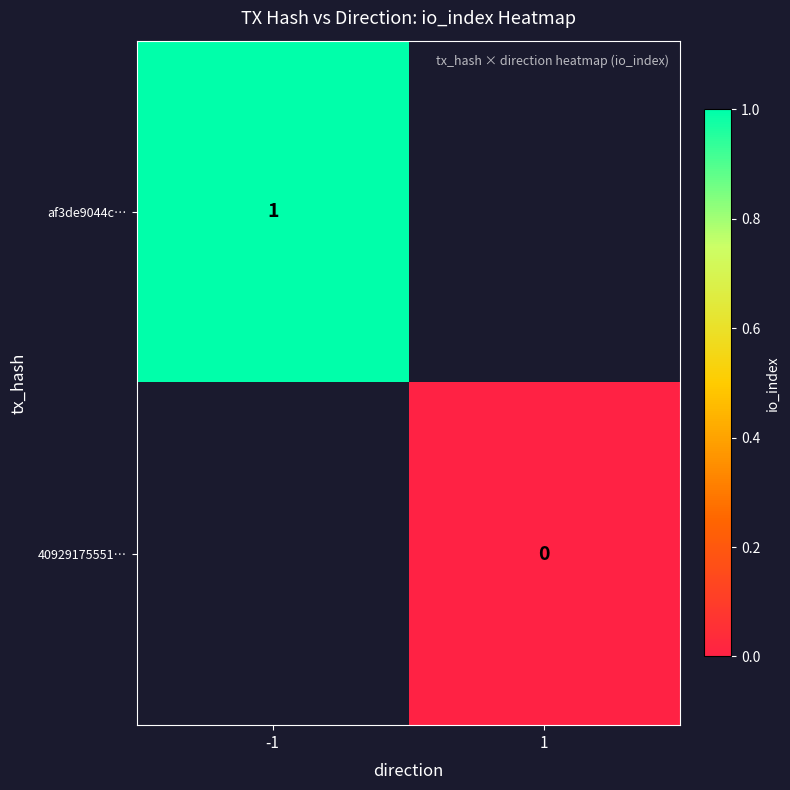

Is the value of af3de9044c… at -1 greater than the value of 40929175551… at 1?

Yes